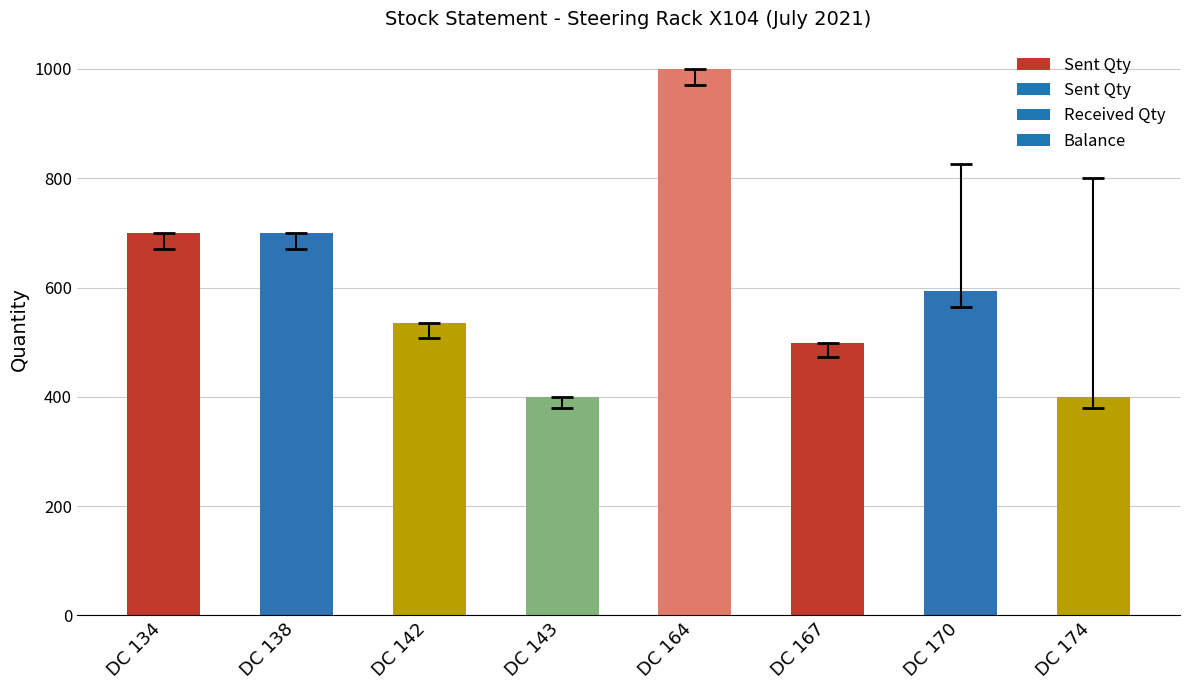

What is the greatest value displayed?

1000